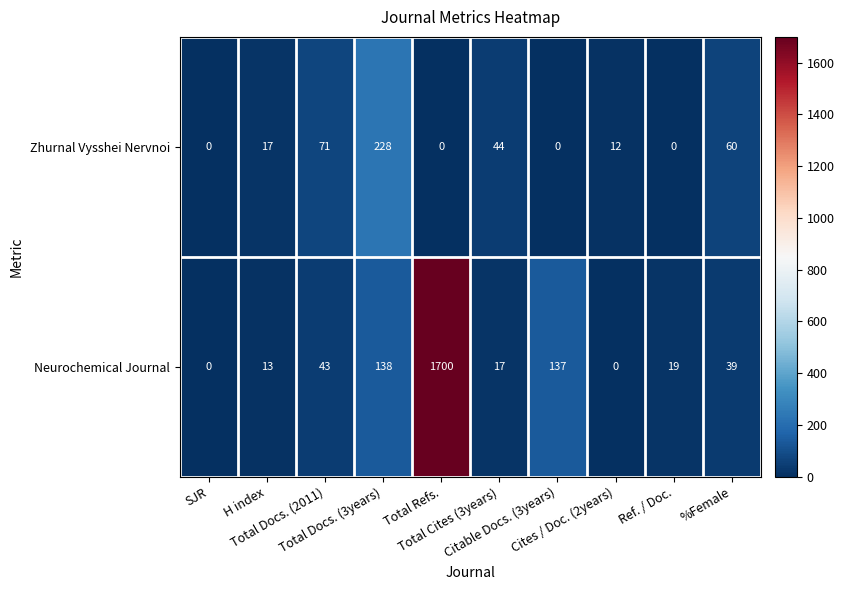

What is the difference between the maximum and minimum values in the Zhurnal Vysshei Nervnoi series?

228